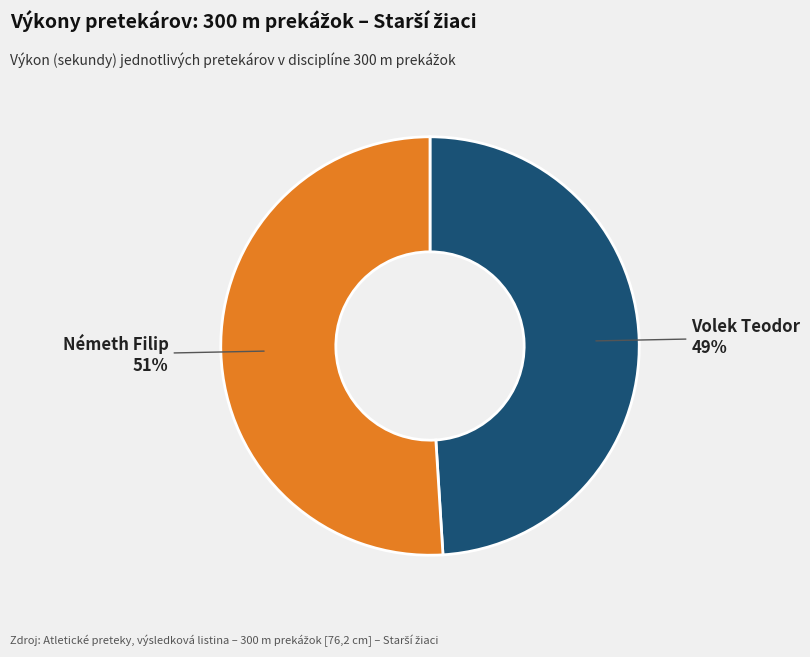

To the nearest percent, what portion does Volek Teodor represent?

49%